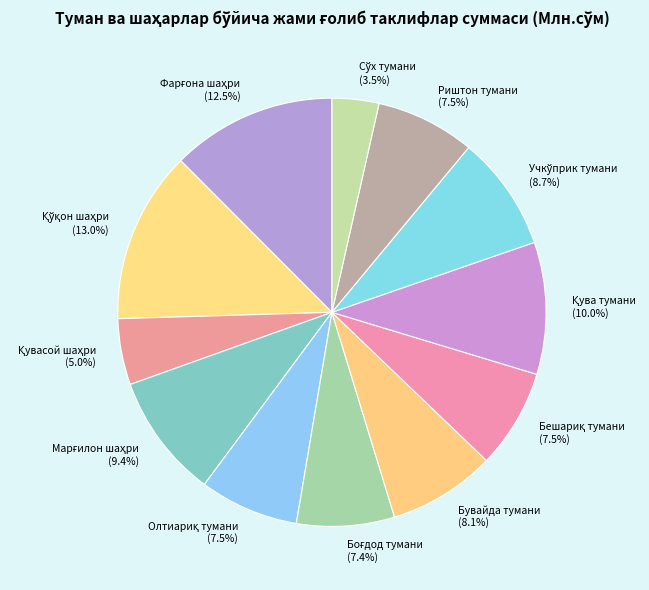

Does Риштон тумани represent more than half of the total?

No